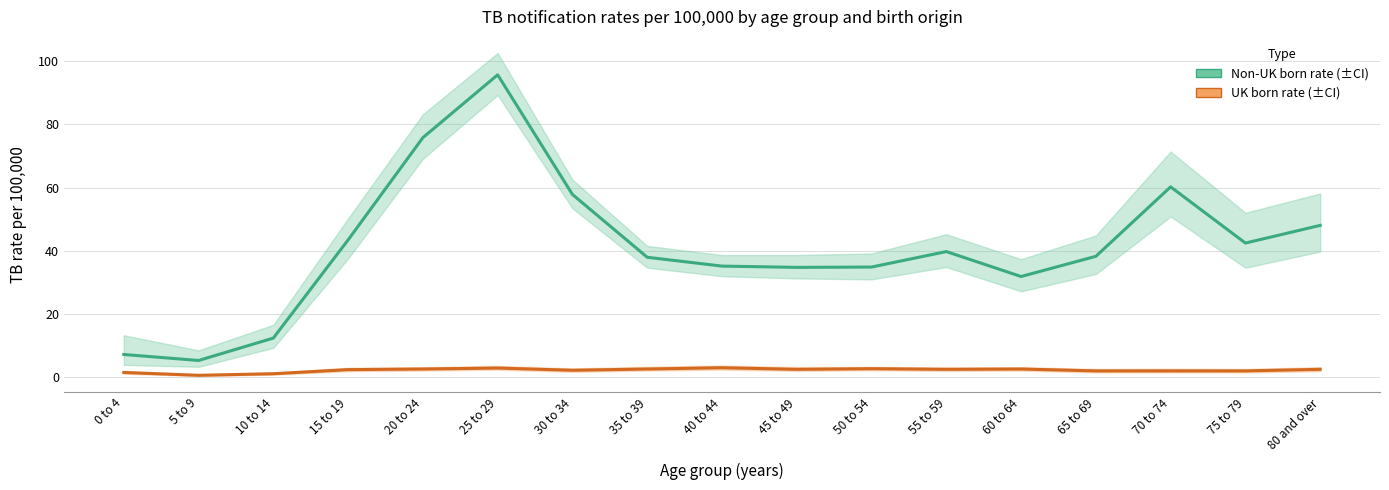

At which category is the sum across all series the highest?

25 to 29